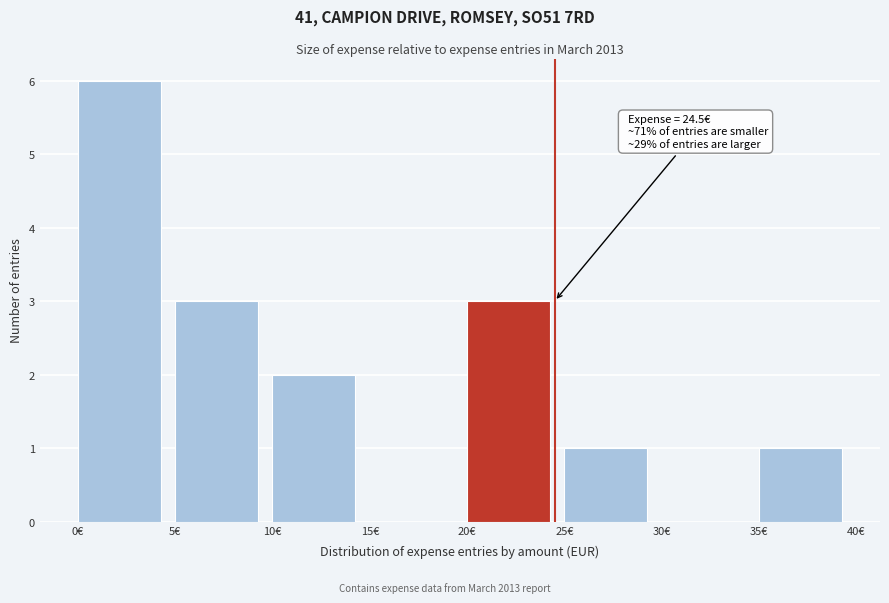

Over which range of the x-axis is the bar tallest?

0 to 5